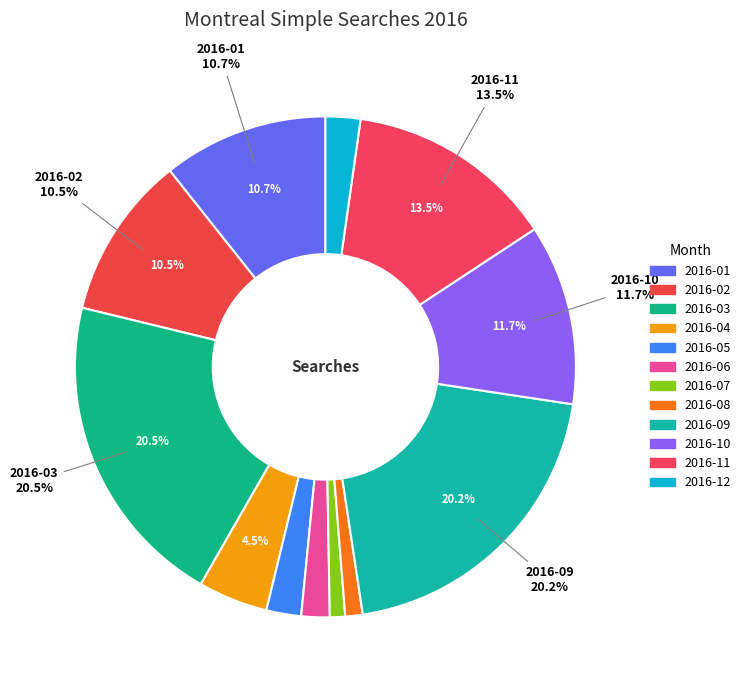

Combined, what portion of the pie is 2016-02 and 2016-01?

21.2%